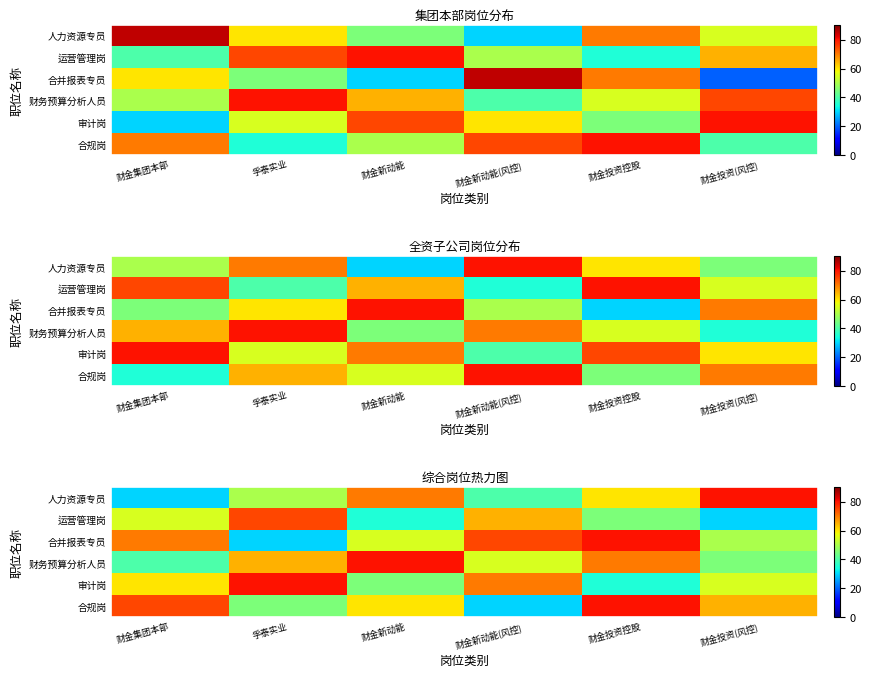

The 人力资源专员 series shows 60 at 财金投资控股. True or false?

True